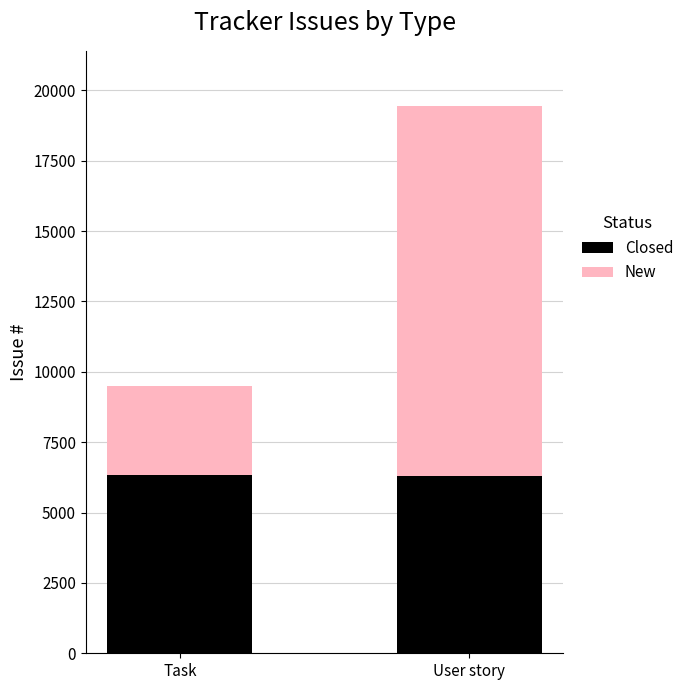

What is the average value of the Closed series?

6332